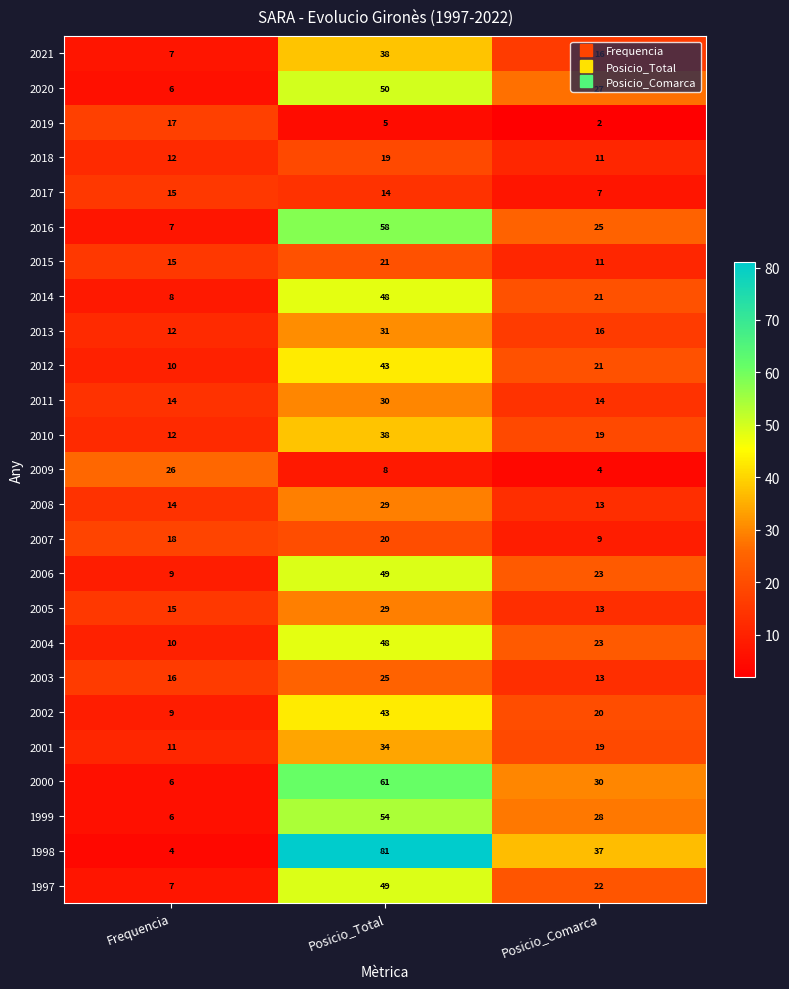

What is the difference between the highest and lowest values at Posicio_Total?

76